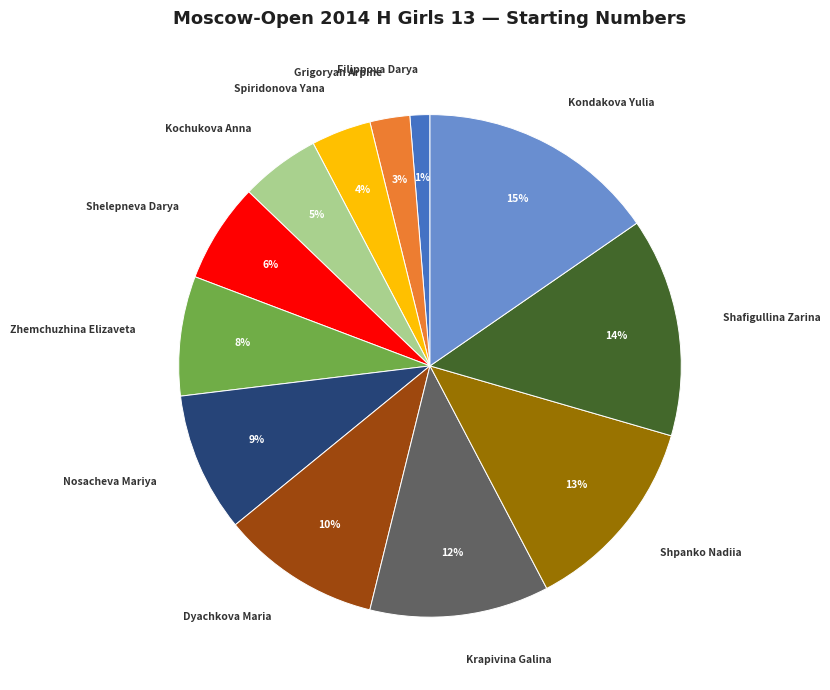

True or false: Spiridonova Yana accounts for 16% of the total.

False